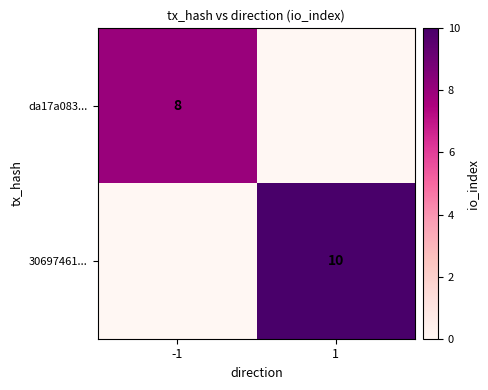

True or false: 30697461... has a value of 6 at 1.

False